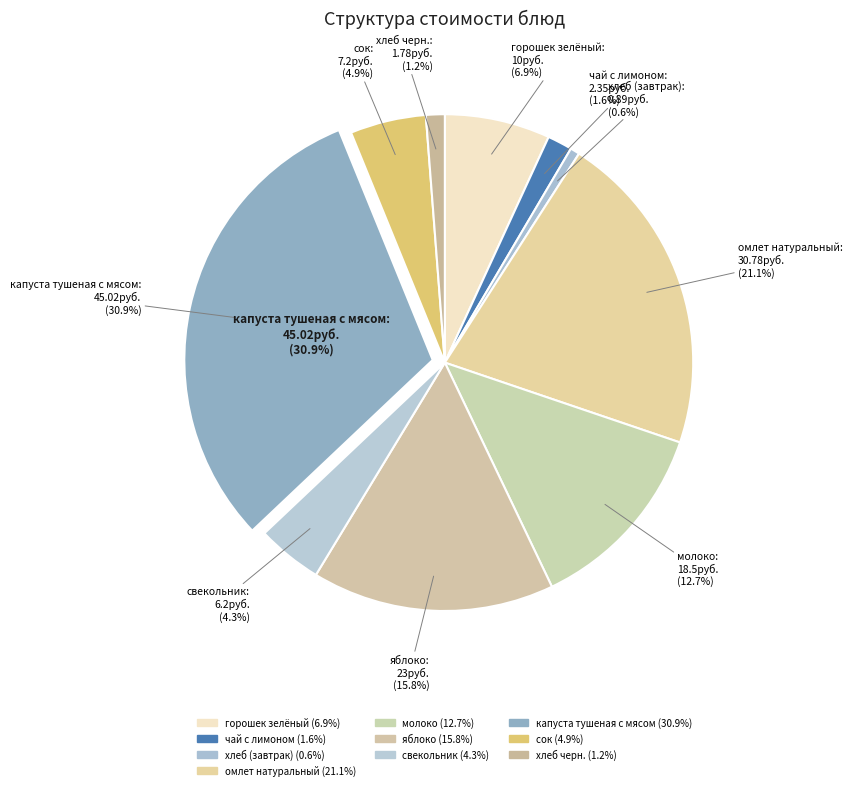

The чай с лимоном slice represents 2% of the pie. True or false?

True